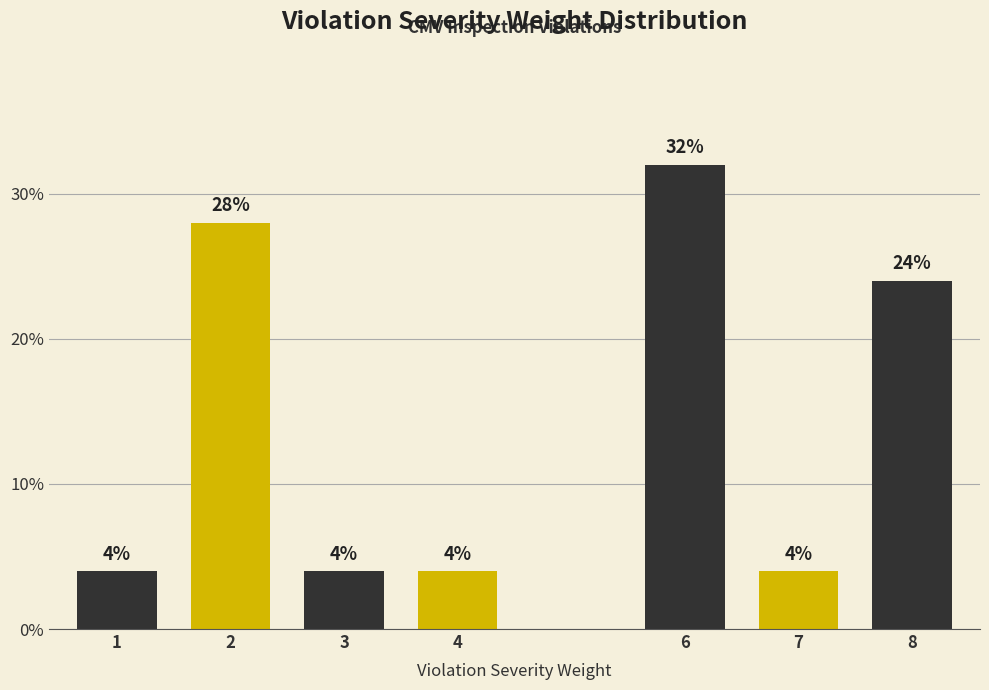

Reading left to right, transcribe all the data shown in this chart.

1=4.0	2=28.0	3=4.0	4=4.0	6=32.0	7=4.0	8=24.0